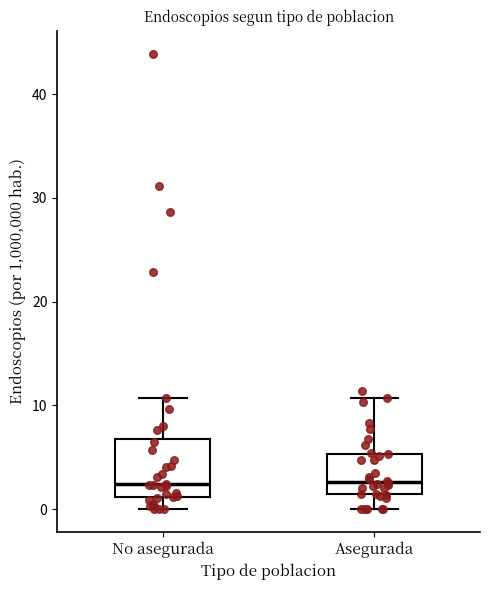

Reading left to right, transcribe this box plot: for each box, give where its median line is, the range the box spans, and where its two whiskers end, as read against the y-axis. The values are not printed on the chart, so give them approximately, as read against the axis.

No asegurada: median 2, box 1 to 7, whiskers 0 to 11
Asegurada: median 3, box 1 to 5, whiskers 0 to 11